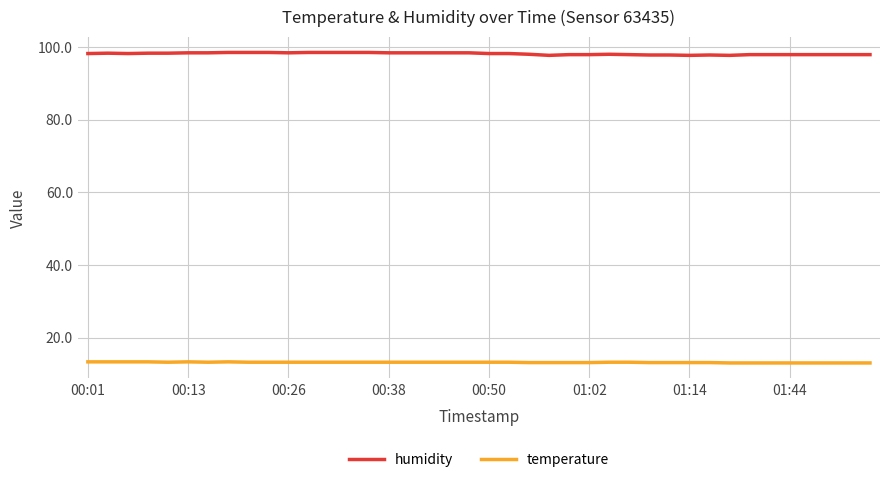

Rank the series by their maximum value, from lowest to highest.

temperature, humidity